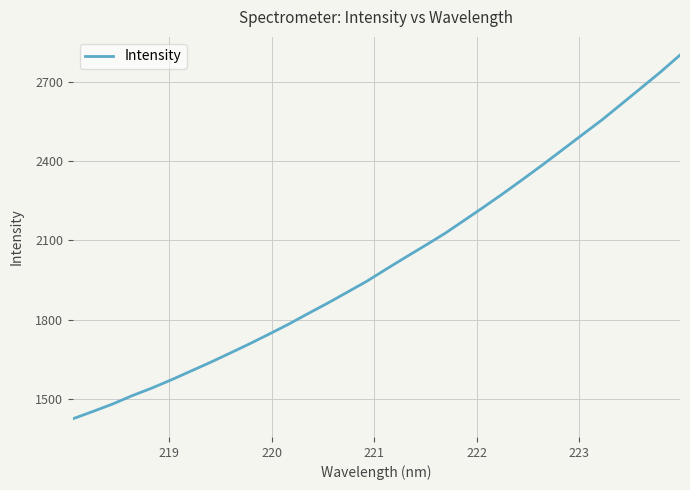

What is the greatest value displayed?

2801.3